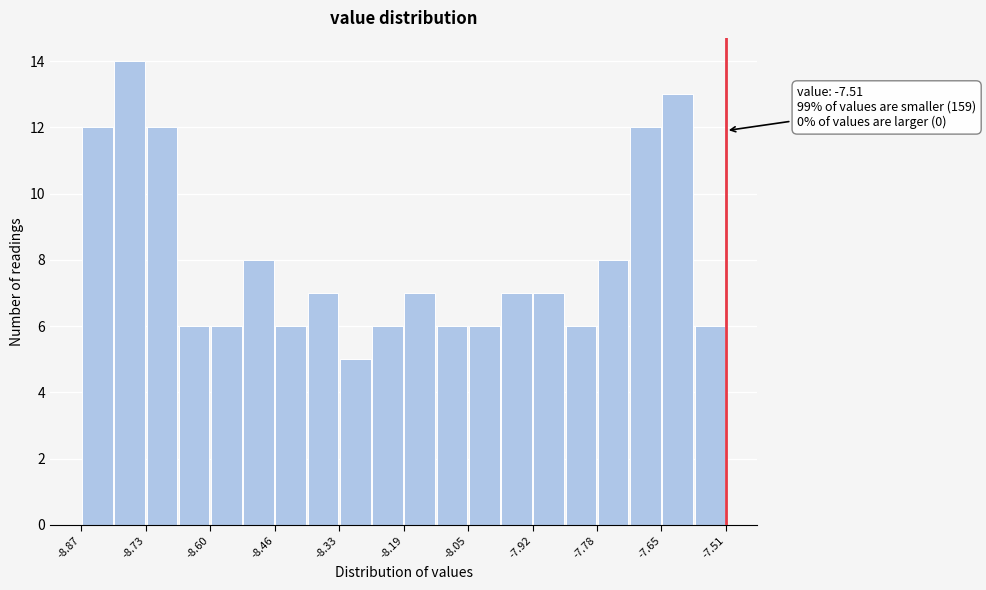

Read against the x-axis, roughly where is the centre of the tallest bar?

-8.76